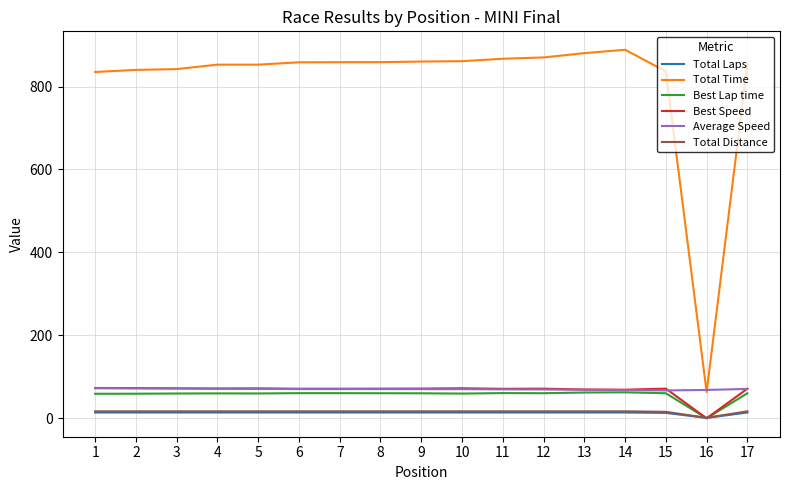

Which series changed the most between 1 and 7?

Total Time